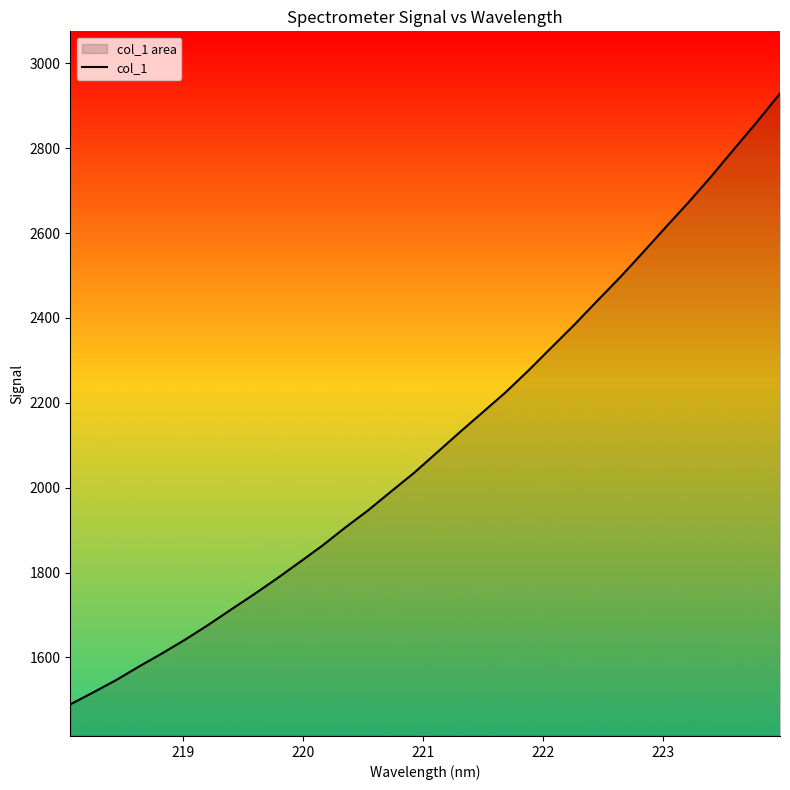

What is the maximum value shown in the chart?

2929.0